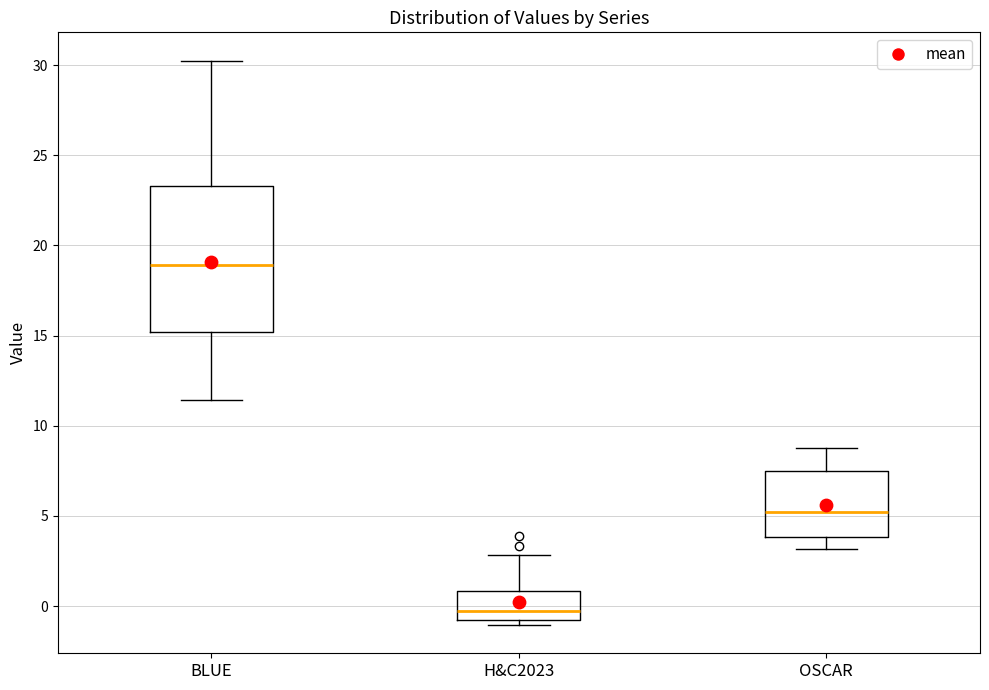

Reading left to right, read every box against the y-axis: the position of its median line, the range the box covers, and the ends of its whiskers. The values are not printed on the chart, so give them approximately, as read against the axis.

BLUE: median 19.0, box 15.0 to 23.5, whiskers 11.5 to 30.0
H&C2023: median -0.5, box -1.0 to 1.0, whiskers -1.0 (just below the box's lower edge) to 3.0
OSCAR: median 5.0, box 4.0 to 7.5, whiskers 3.0 to 9.0